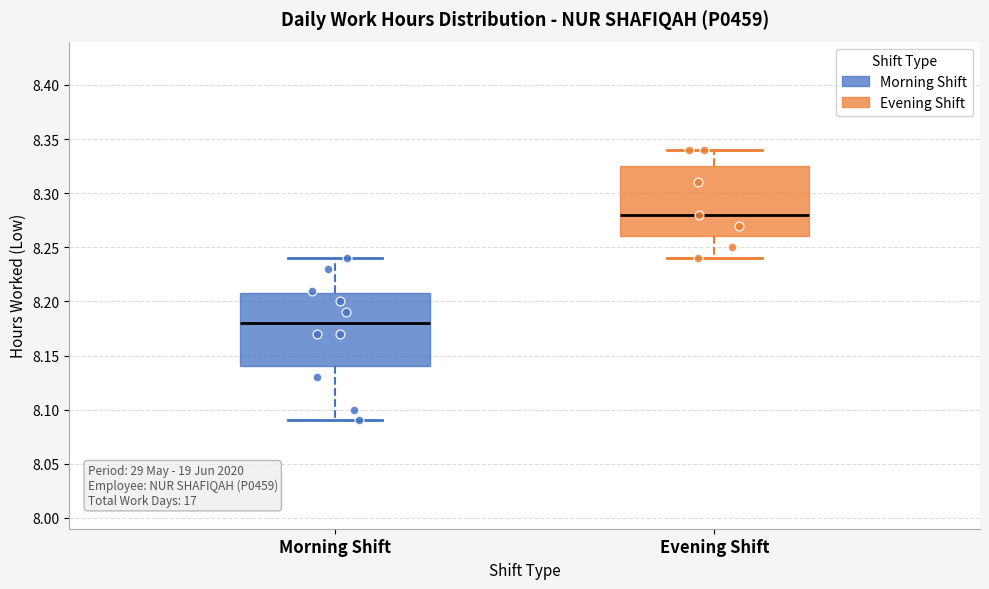

Reading left to right, read every box against the y-axis: the position of its median line, the range the box covers, and the ends of its whiskers. The values are not printed on the chart, so give them approximately, as read against the axis.

Morning Shift: median 8.180, box 8.140 to 8.210, whiskers 8.090 to 8.240
Evening Shift: median 8.280, box 8.260 to 8.325, whiskers 8.240 to 8.340